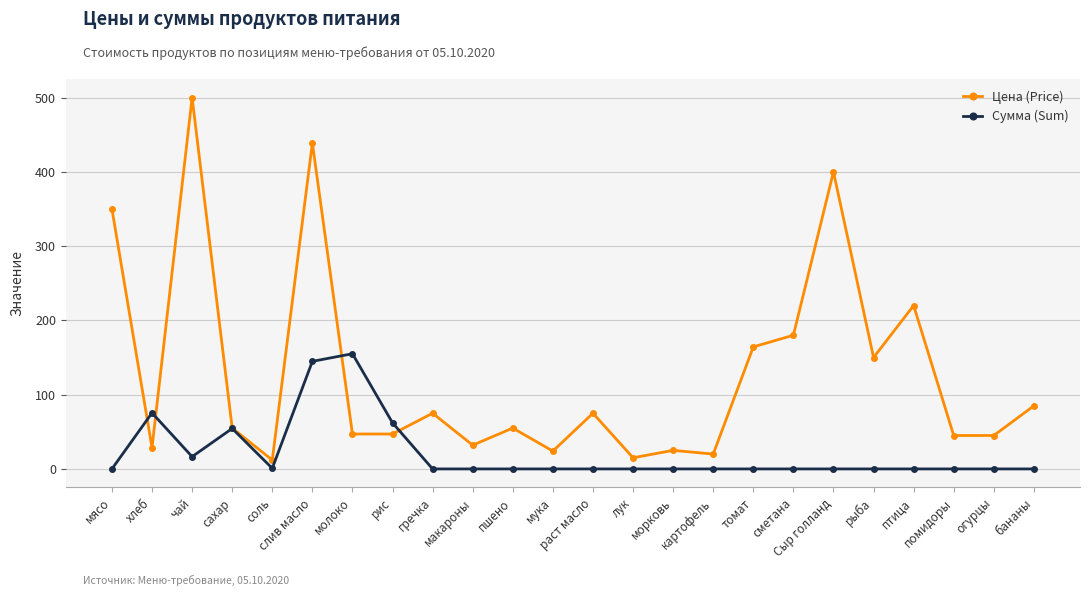

What is the maximum value shown in the chart?

500.0